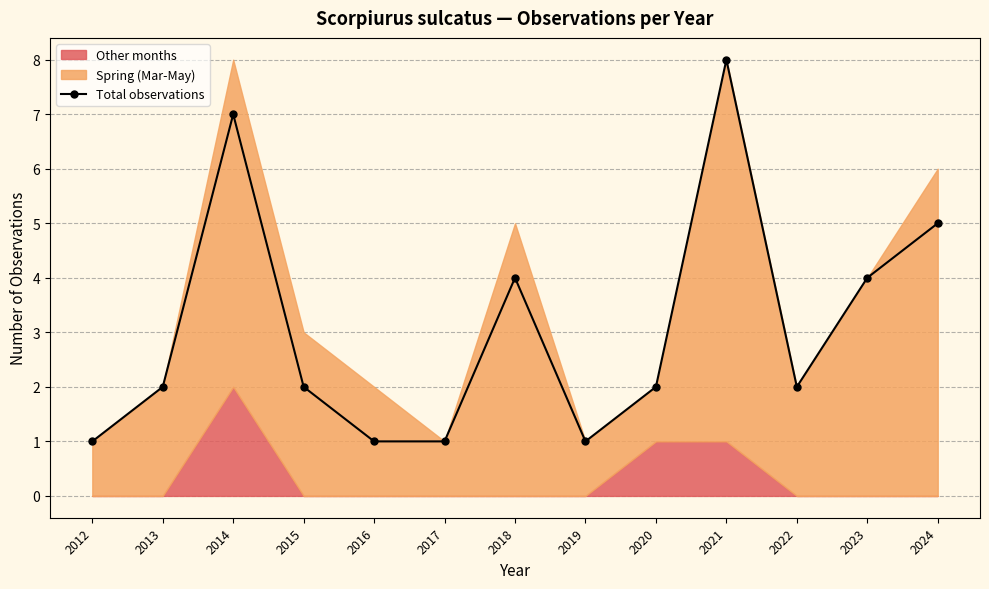

What is the smallest value displayed?

1